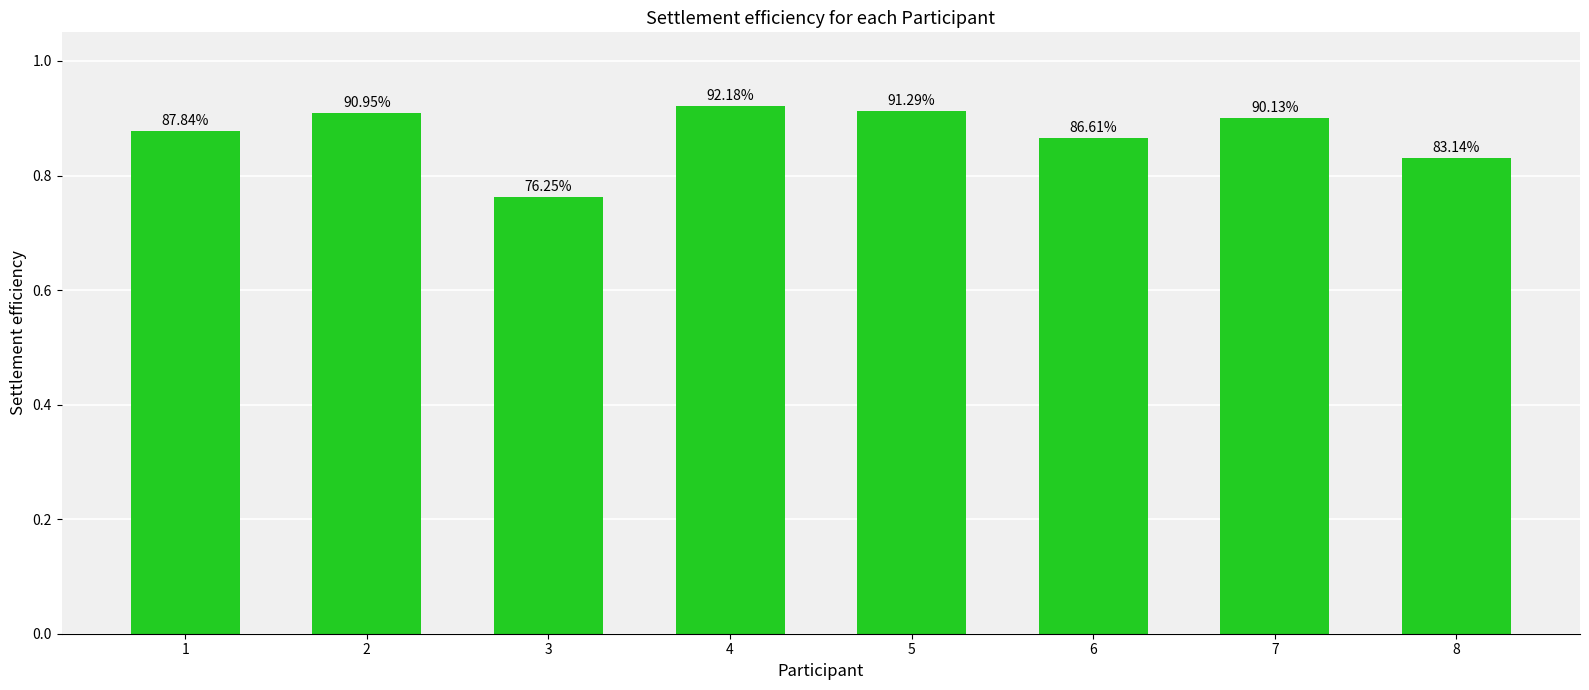

Reading right to left, transcribe all the data shown in this chart.

0.8	0.9	0.9	0.9	0.9	0.8	0.9	0.9